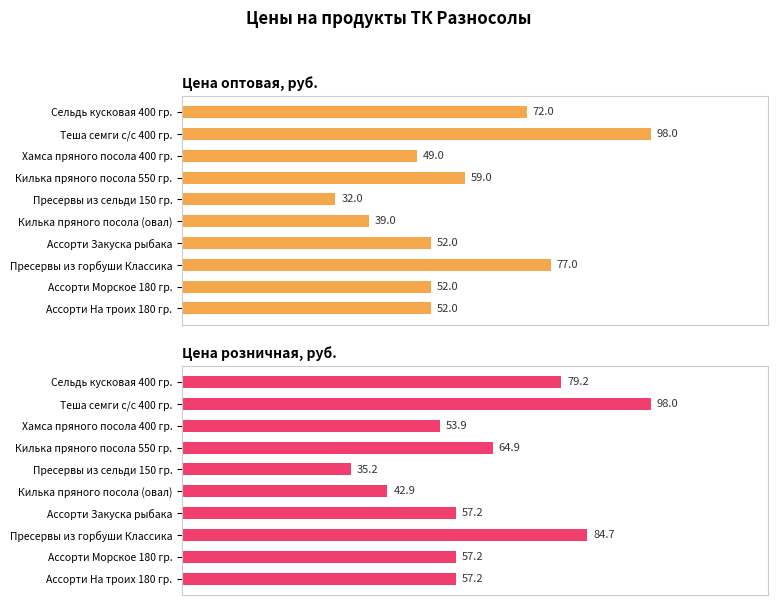

What is the difference between the maximum and minimum values in the Цена оптовая, руб. series?

66.0